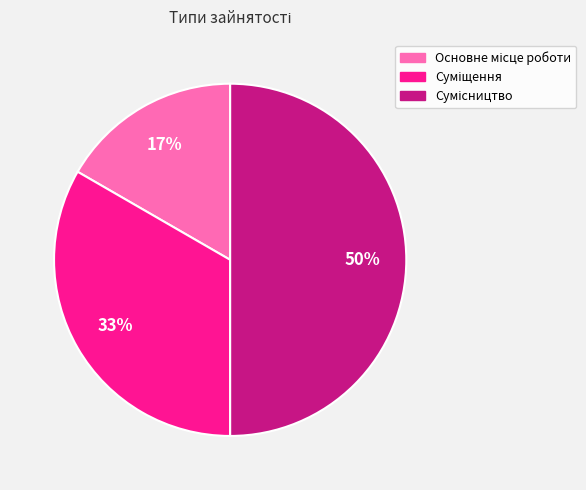

To the nearest percent, what is the difference between the largest and smallest slice percentages?

33%